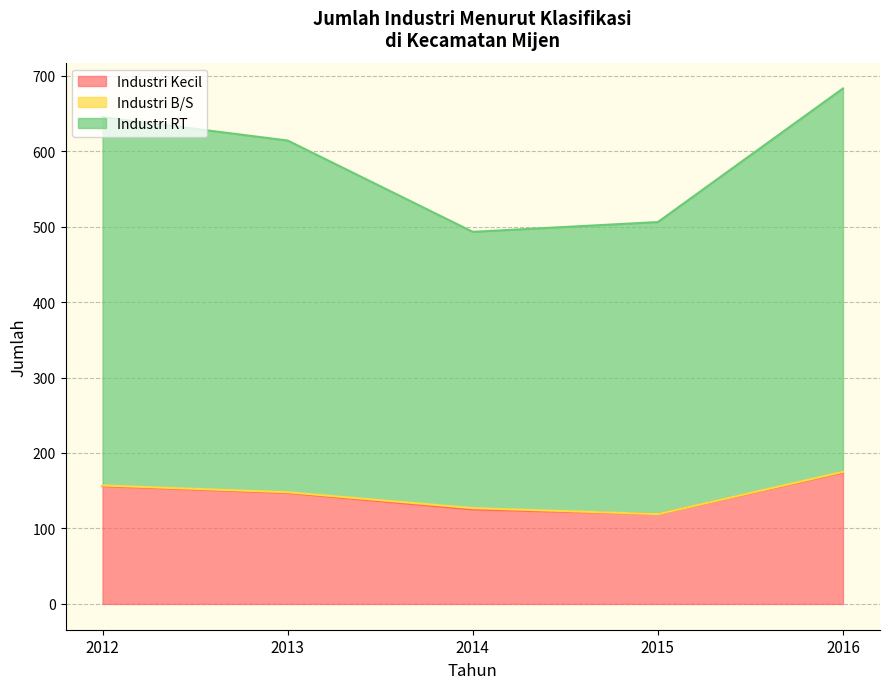

What is the value of the Industri RT point at the 3rd from the left?

493